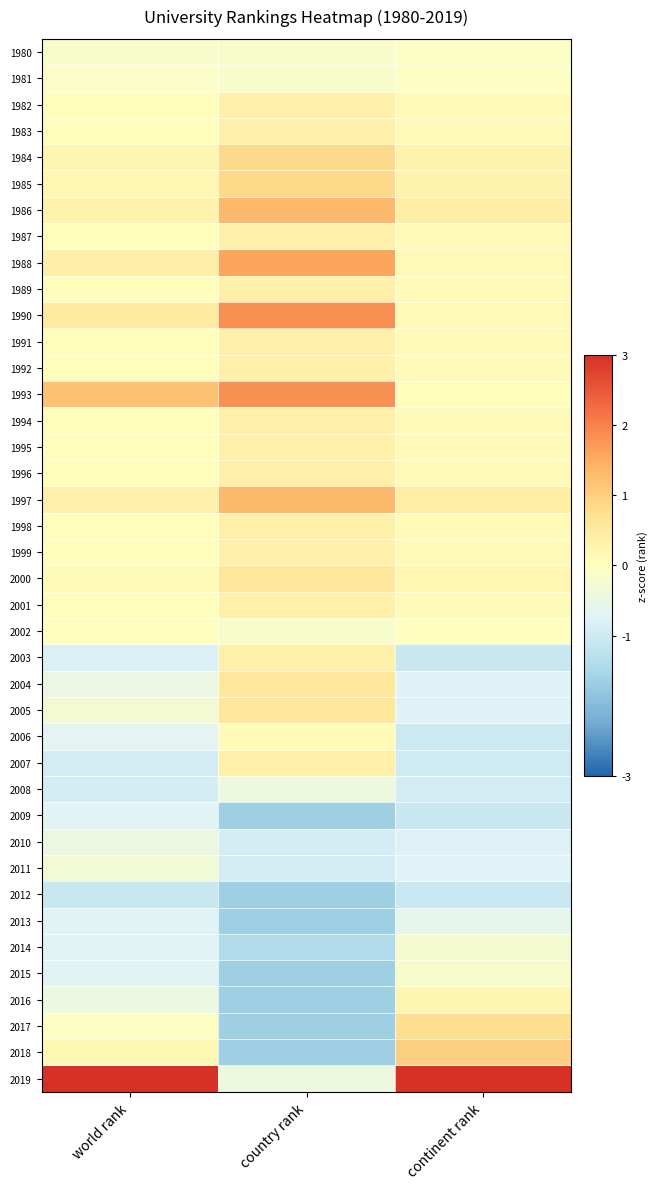

At which category is the sum across all series the highest?

country rank